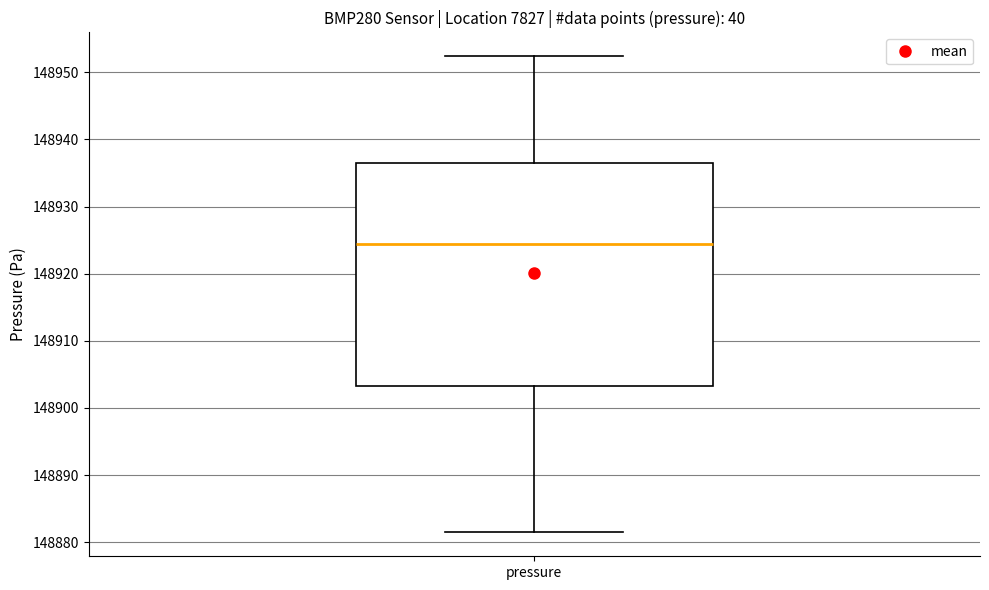

Read this box plot against the y-axis: the position of the median line, the range covered by the box, and the ends of both whiskers. The values are not printed on the chart, so give them approximately, as read against the axis.

median 148924, box 148903 to 148937, whiskers 148881 to 148952